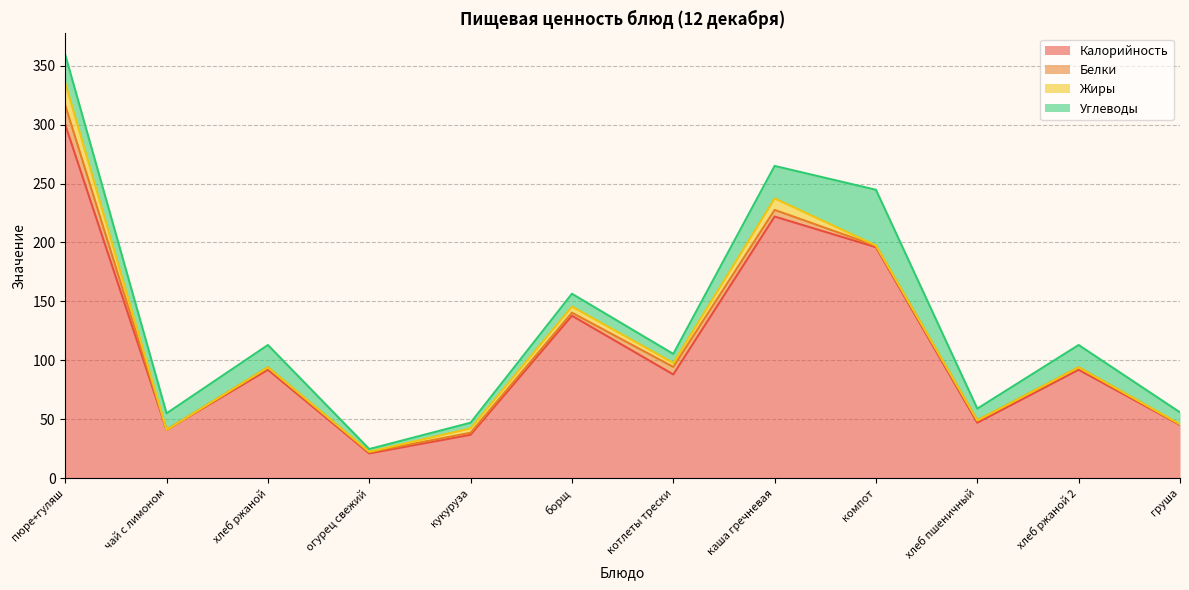

Between чай с лимоном and хлеб ржаной 2, which series saw the biggest shift?

Калорийность